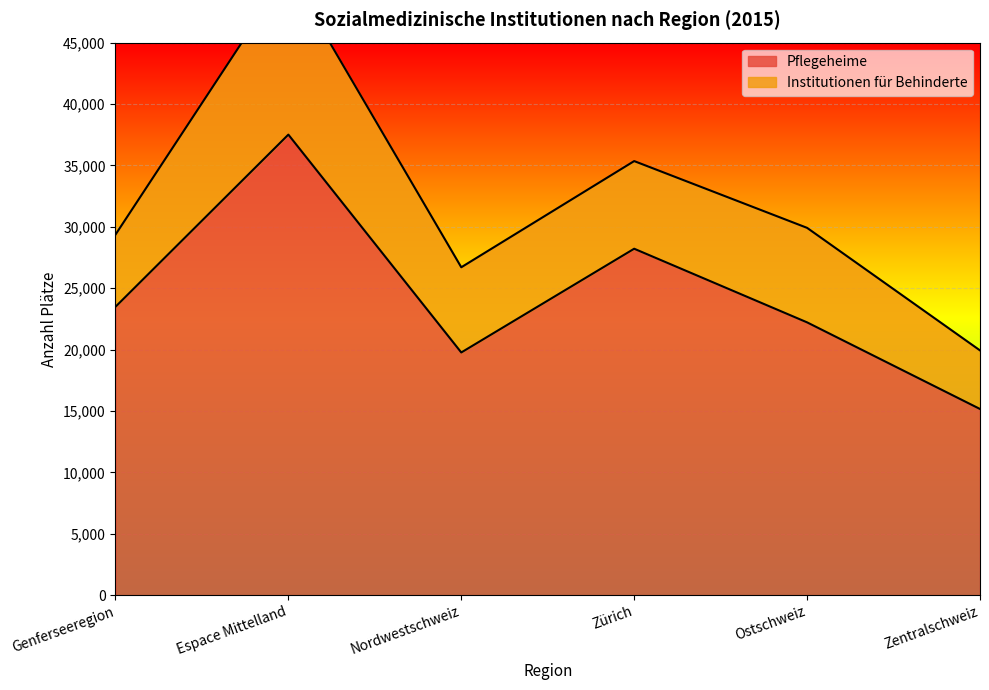

How many values exceed 23484?

2